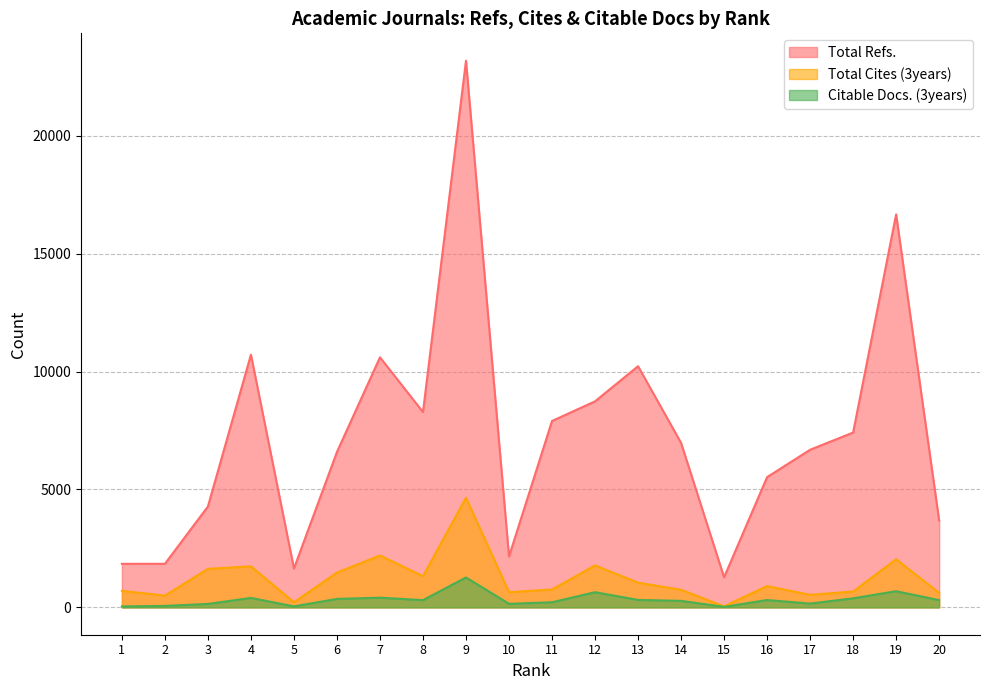

True or false: Citable Docs. (3years) and Total Cites (3years) intersect in this chart.

False